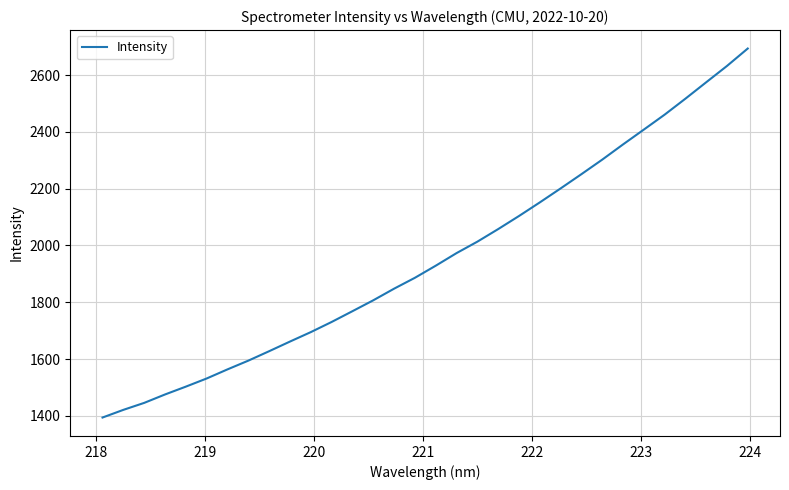

What is the minimum value shown in the chart?

1393.9